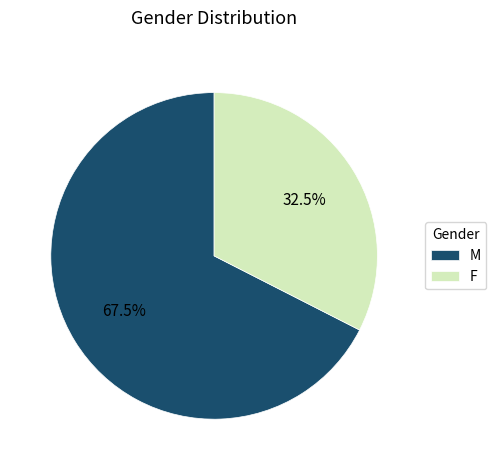

Does F represent more than half of the total?

No